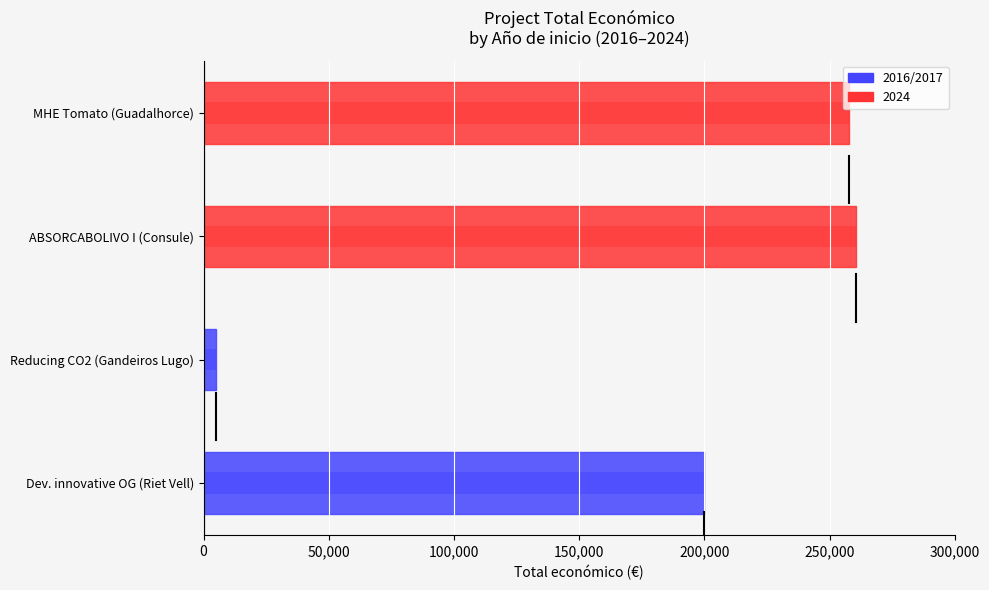

What is the sum of all values?

723078